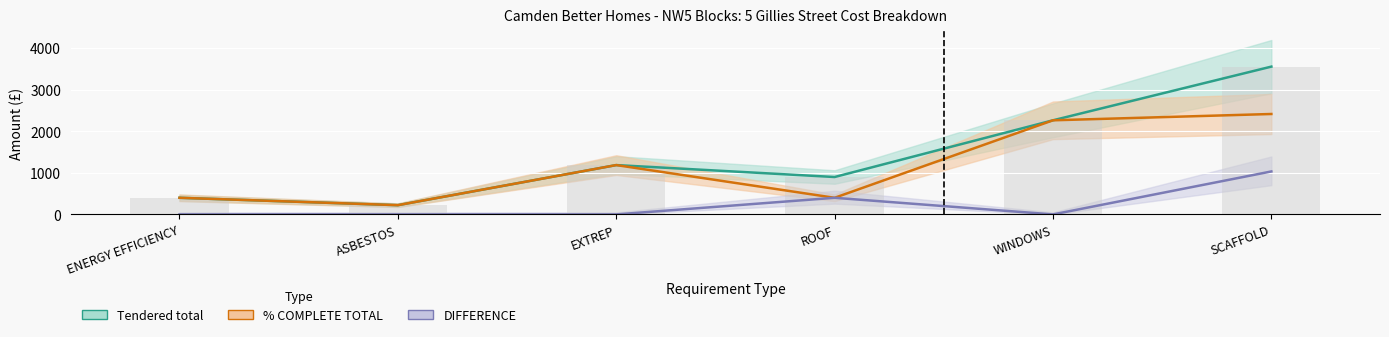

The % COMPLETE TOTAL series shows 399.7 at ROOF. True or false?

True